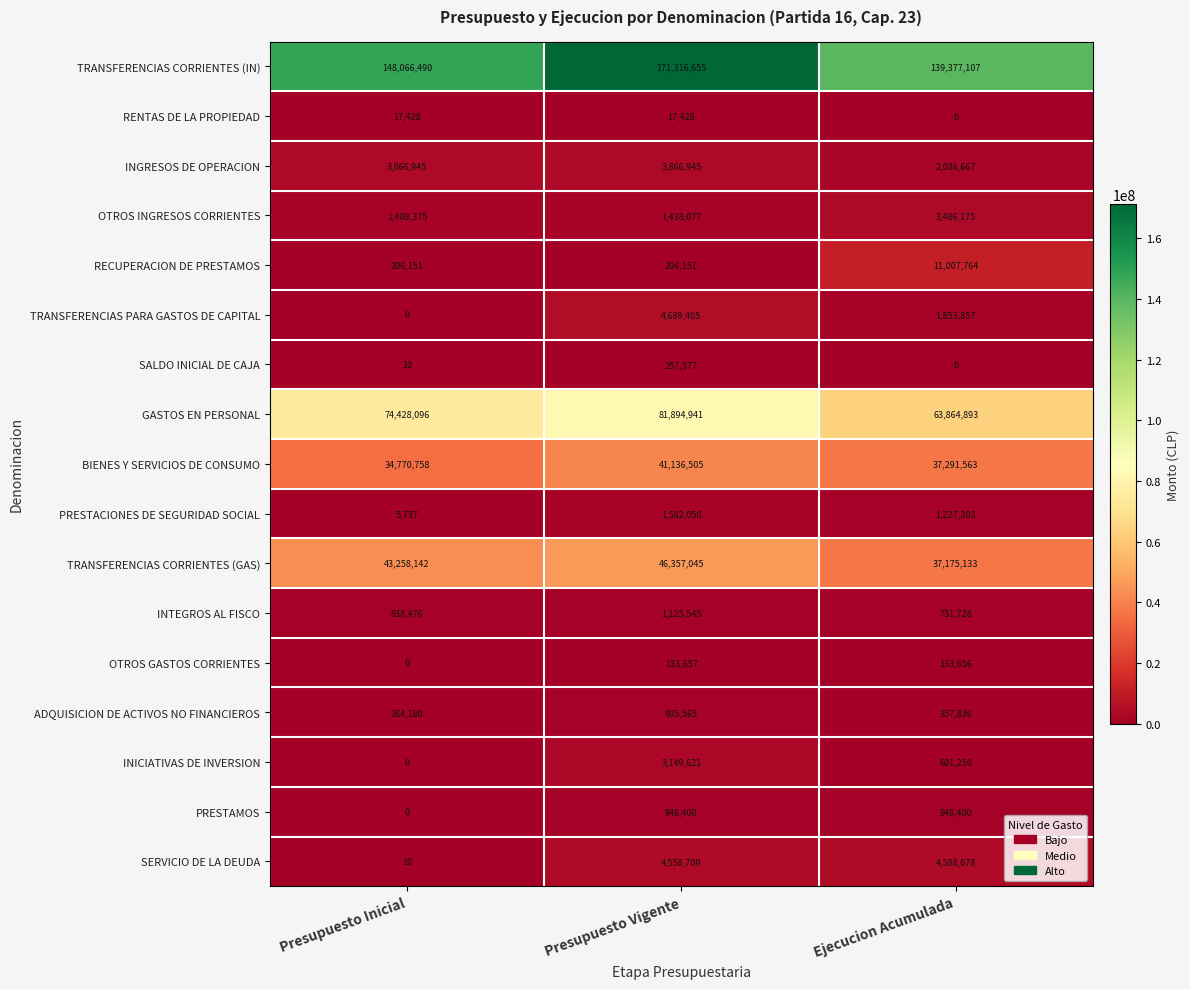

Count the INICIATIVAS DE INVERSION values in the range 0 to 3149621.

3